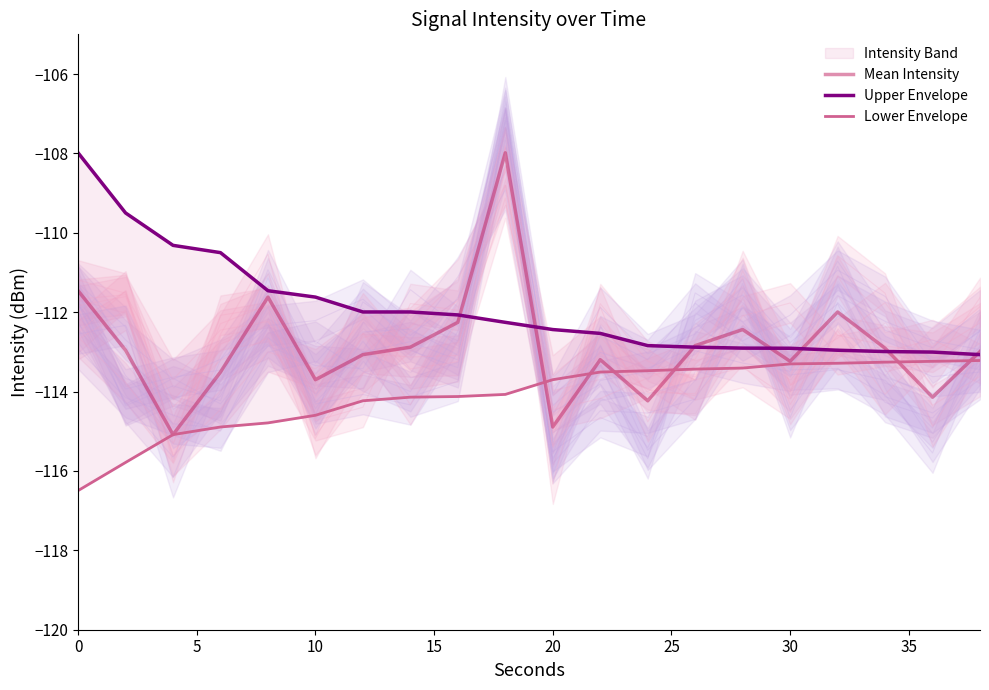

The Mean Intensity series shows -114.9 at 20. True or false?

True